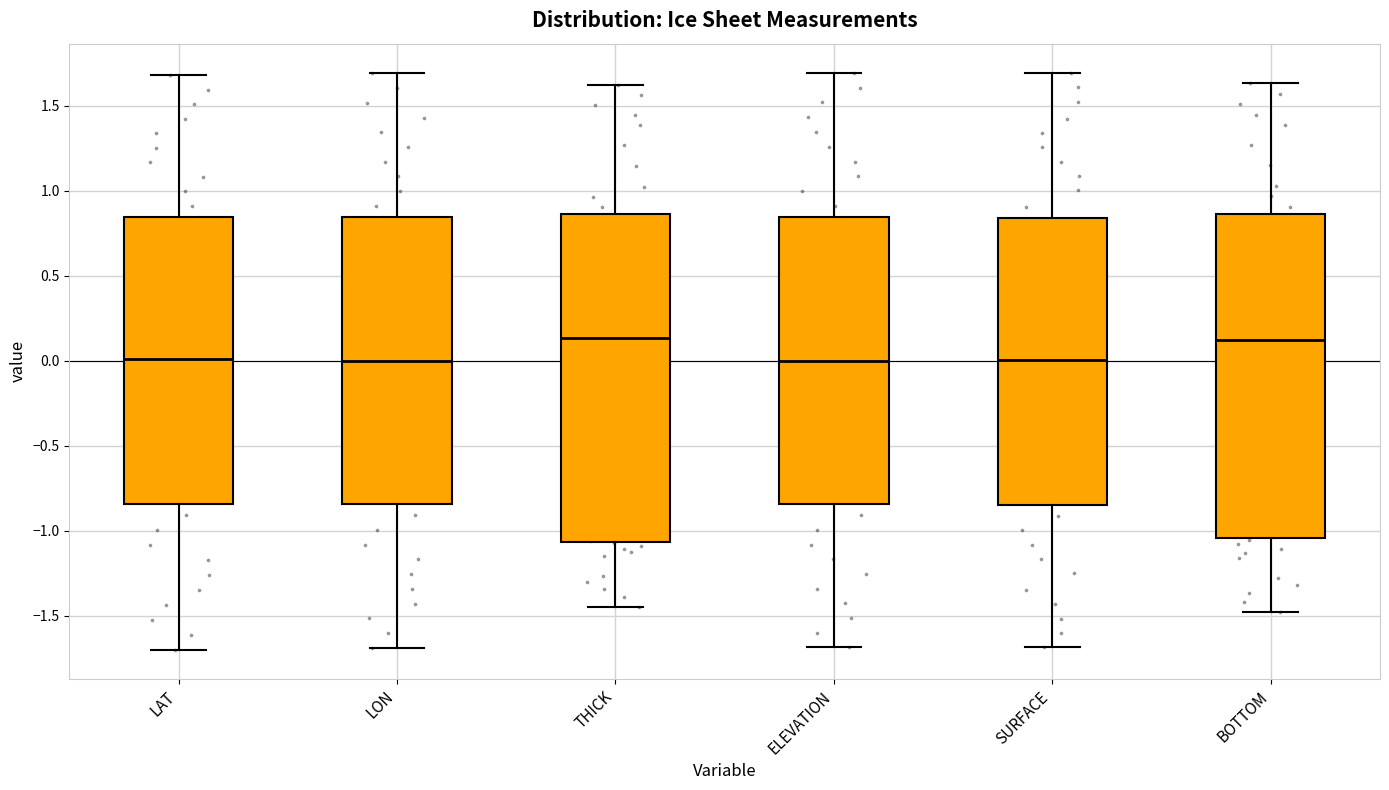

Where does the upper whisker of the box for LON end on the y-axis? The values are not printed on the chart, so give them approximately, as read against the axis.

1.70